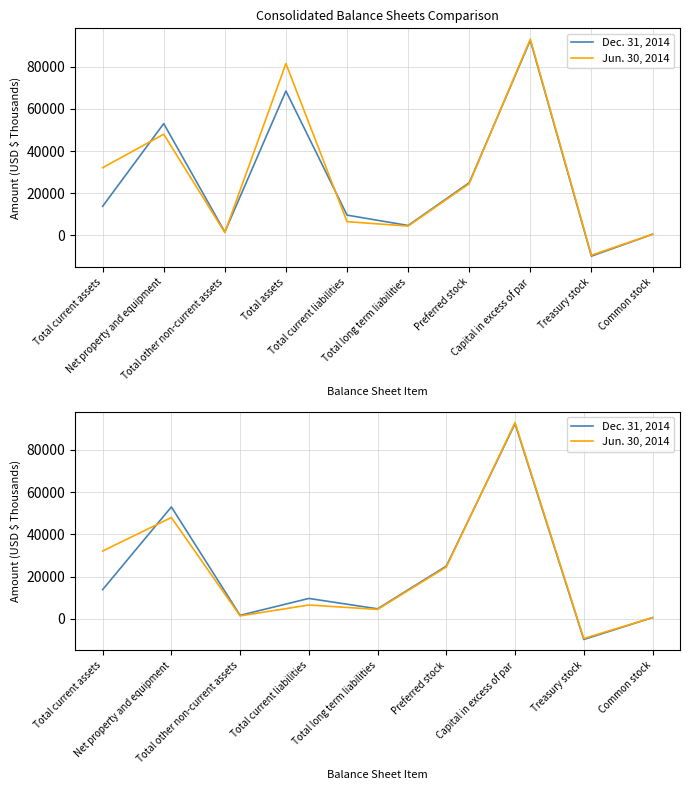

At how many categories does at least one series exceed 67400?

1